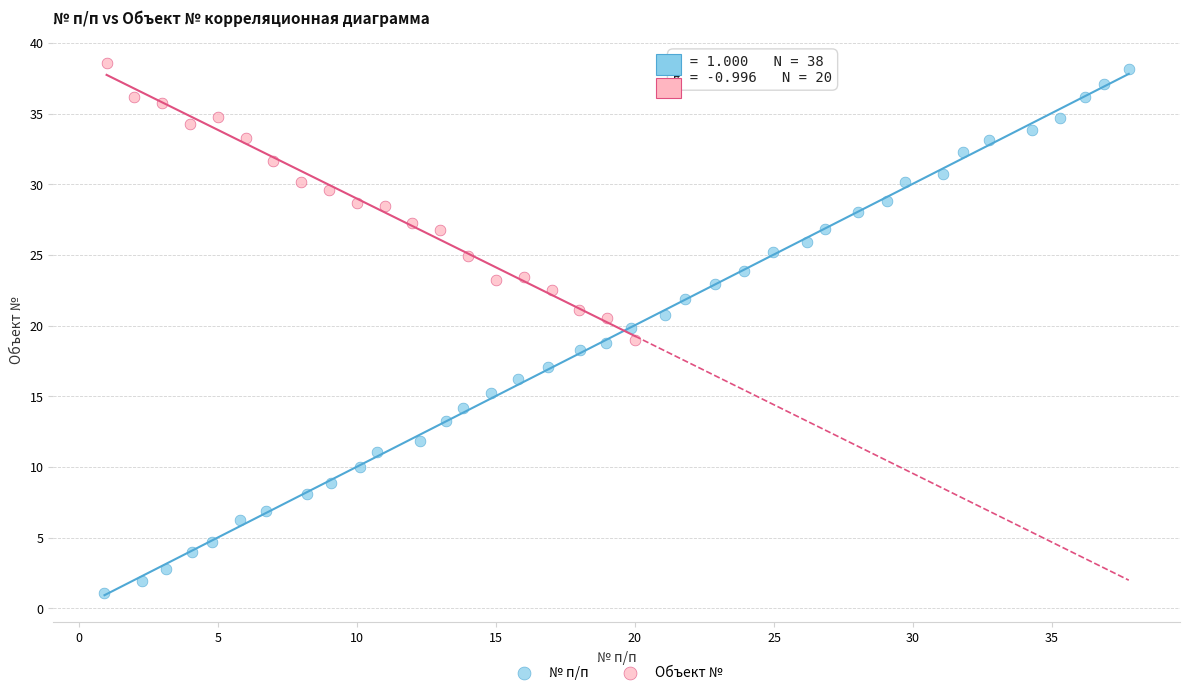

Which series reaches the minimum Y coordinate?

№ п/п